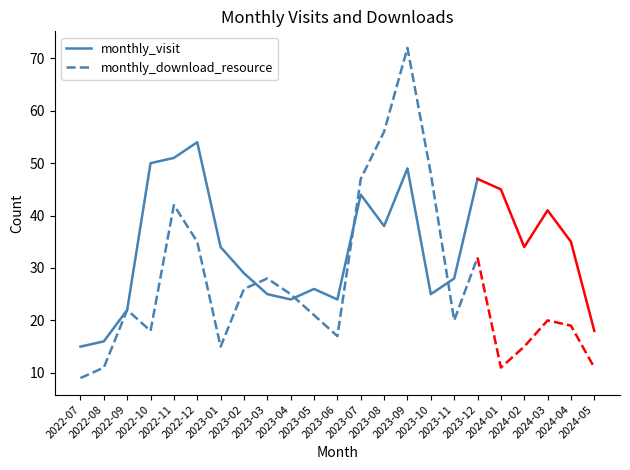

What is the lowest value of the monthly_download_resource series?

9